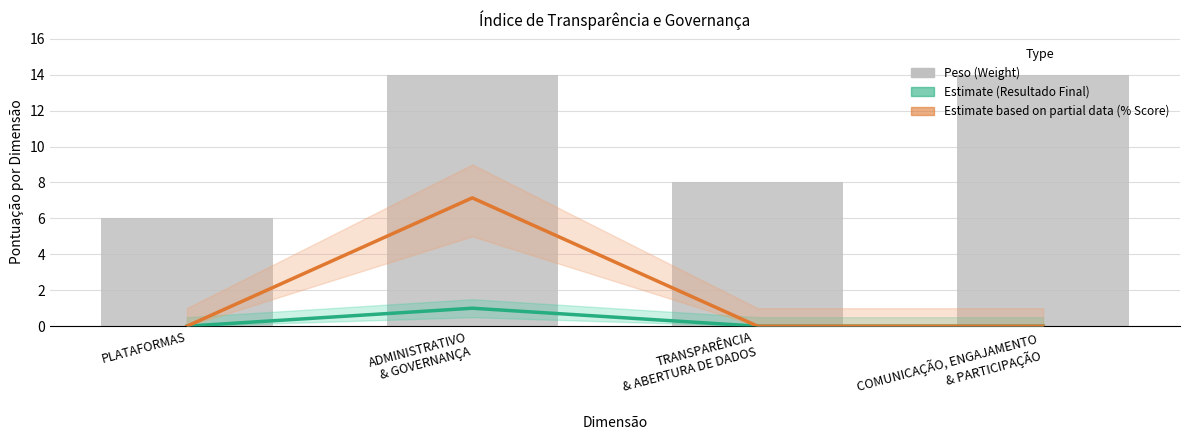

How many groups of bars are there?

4